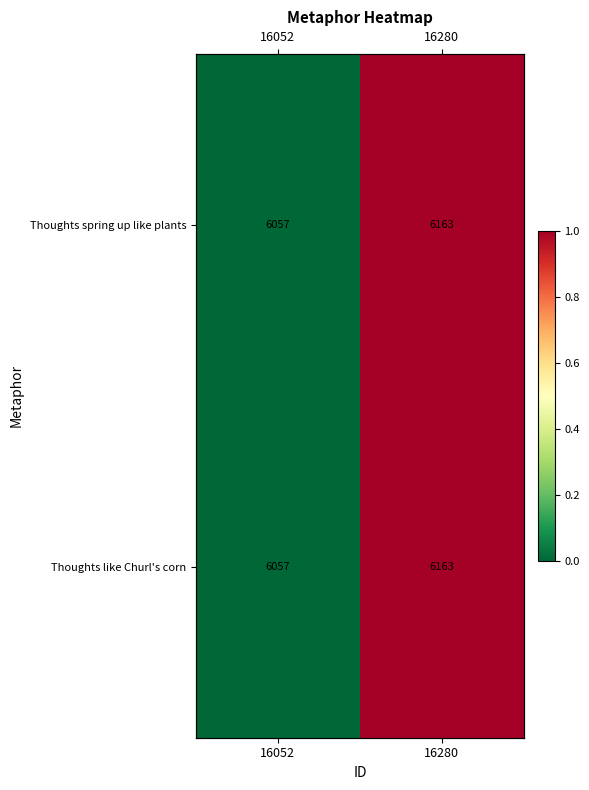

Is it true that Thoughts spring up like plants equals 0.0 at 16052?

True